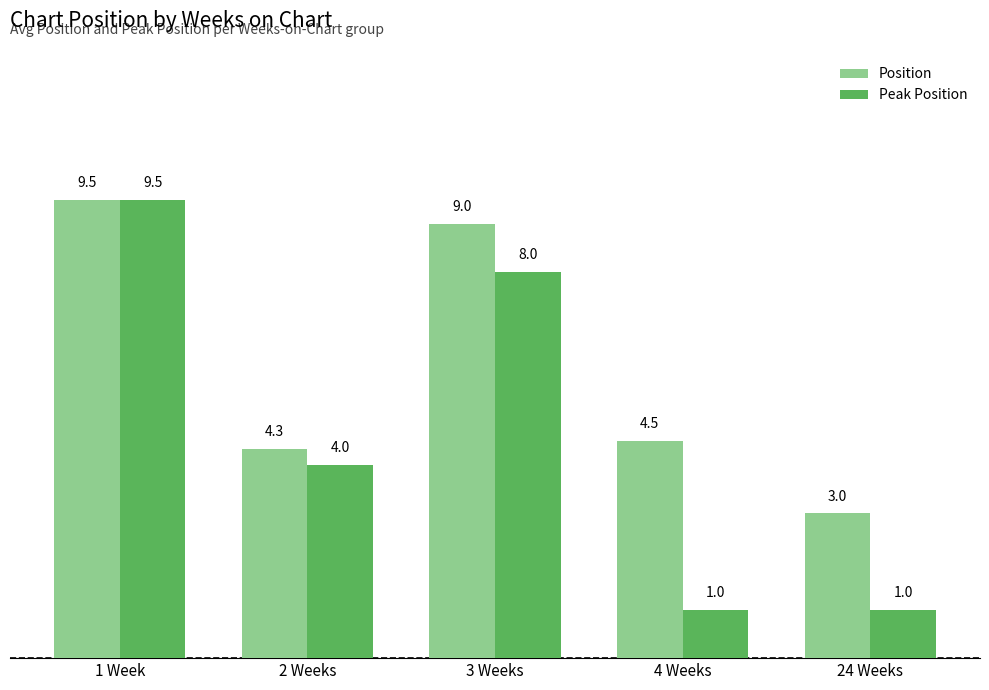

What are all the series names shown in the legend?

Position, Peak Position